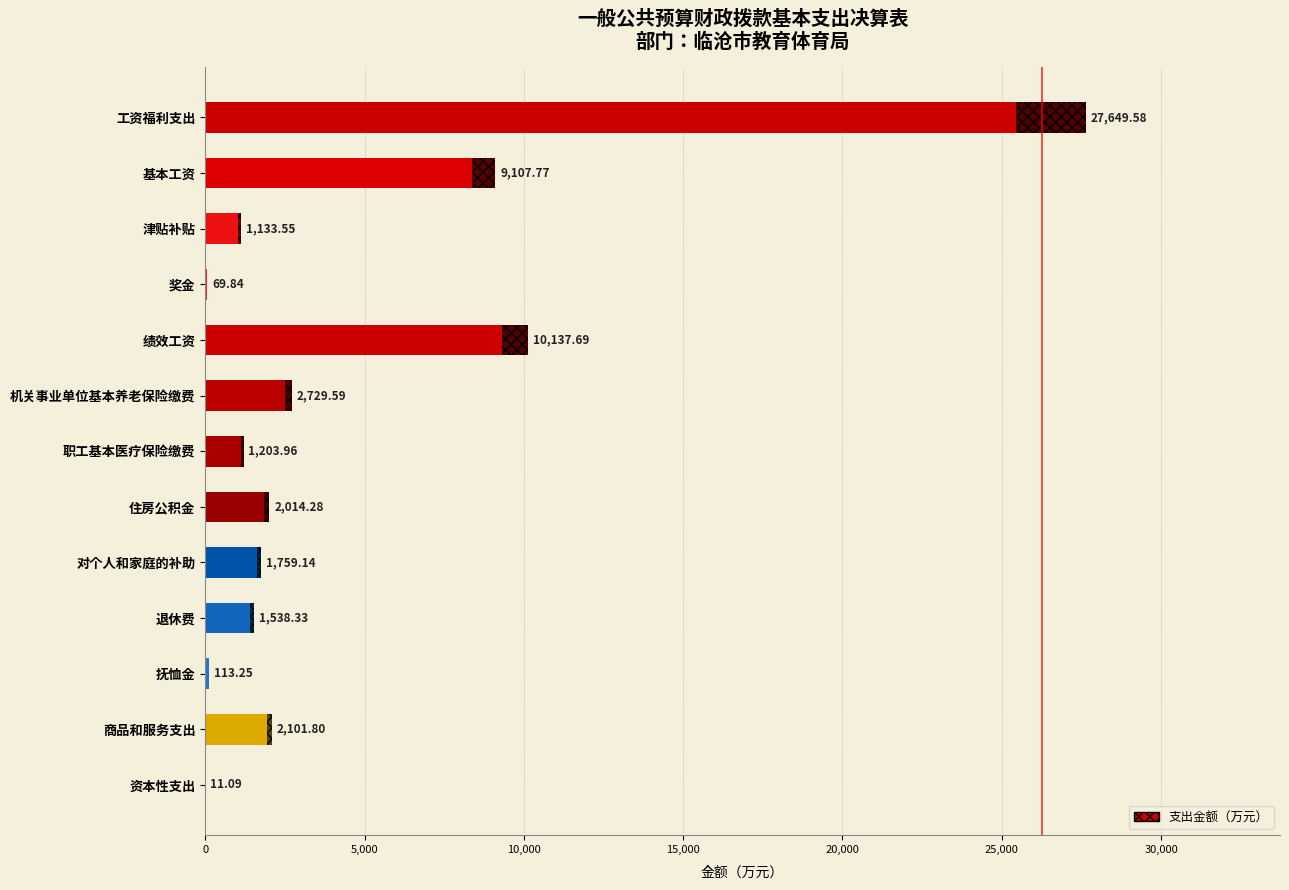

Are the bars horizontal?

Yes